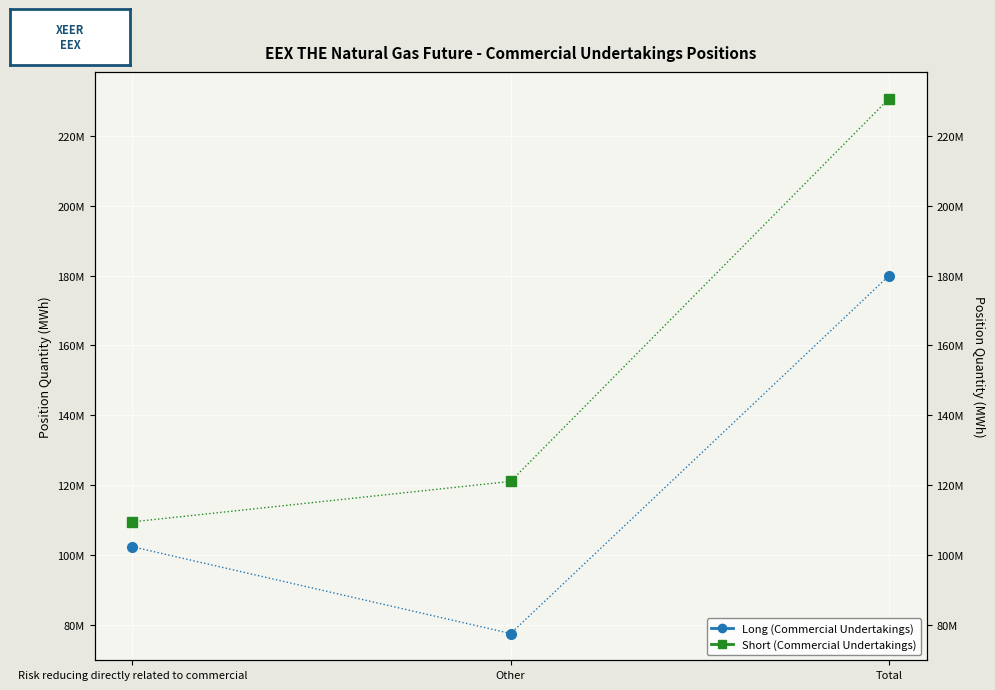

What is the total value across all series at Risk reducing directly related to commercial?

211931143